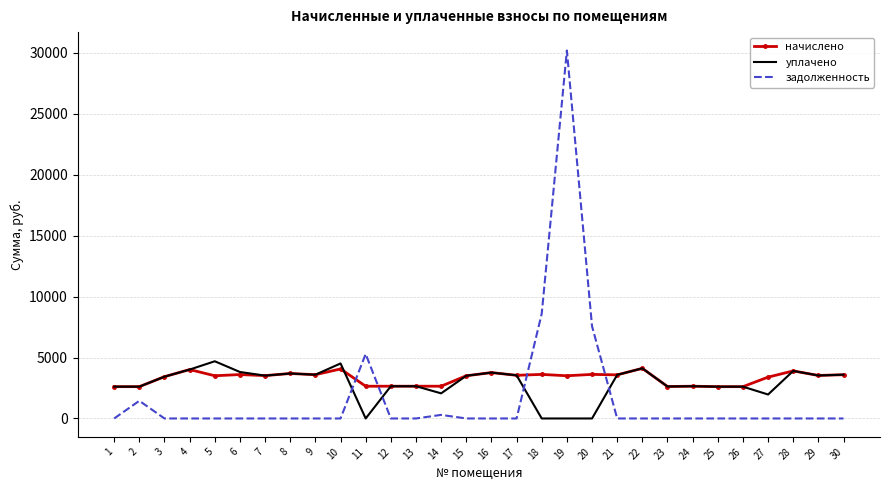

Which series has the widest spread of values?

задолженность